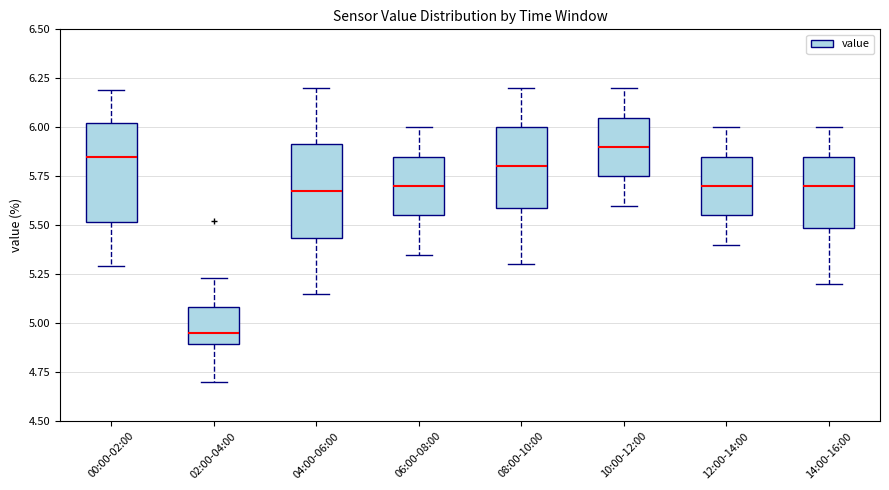

Reading left to right, transcribe this box plot: for each box, give where its median line is, the range the box spans, and where its two whiskers end, as read against the y-axis. The values are not printed on the chart, so give them approximately, as read against the axis.

00:00-02:00: median 5.85, box 5.50 to 6.00, whiskers 5.30 to 6.20
02:00-04:00: median 4.95, box 4.90 to 5.10, whiskers 4.70 to 5.25
04:00-06:00: median 5.70, box 5.45 to 5.90, whiskers 5.15 to 6.20
06:00-08:00: median 5.70, box 5.55 to 5.85, whiskers 5.35 to 6.00
08:00-10:00: median 5.80, box 5.60 to 6.00, whiskers 5.30 to 6.20
10:00-12:00: median 5.90, box 5.75 to 6.05, whiskers 5.60 to 6.20
12:00-14:00: median 5.70, box 5.55 to 5.85, whiskers 5.40 to 6.00
14:00-16:00: median 5.70, box 5.50 to 5.85, whiskers 5.20 to 6.00